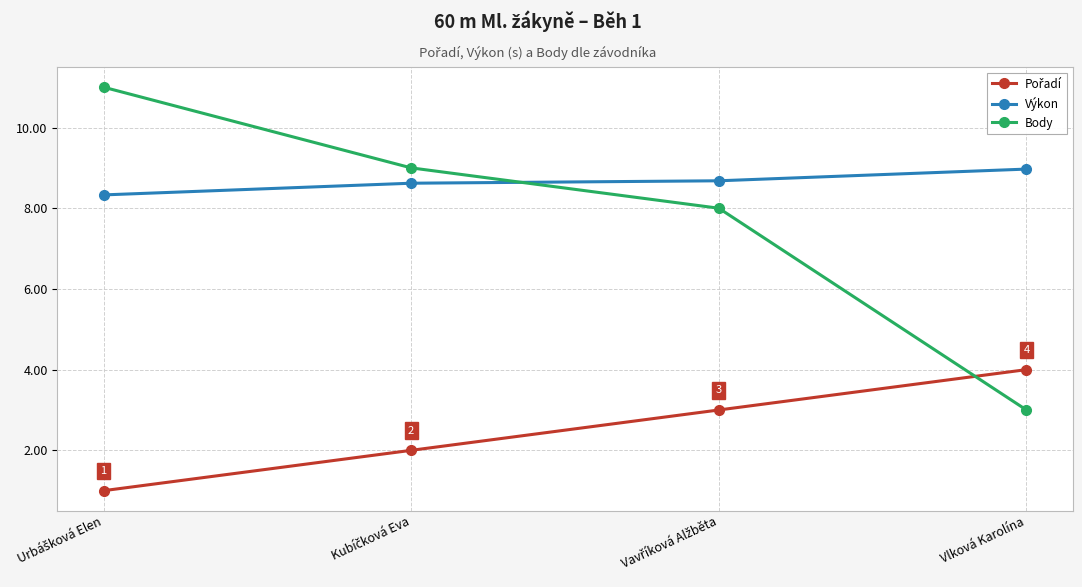

Count the Body values in the range 8 to 11.

3